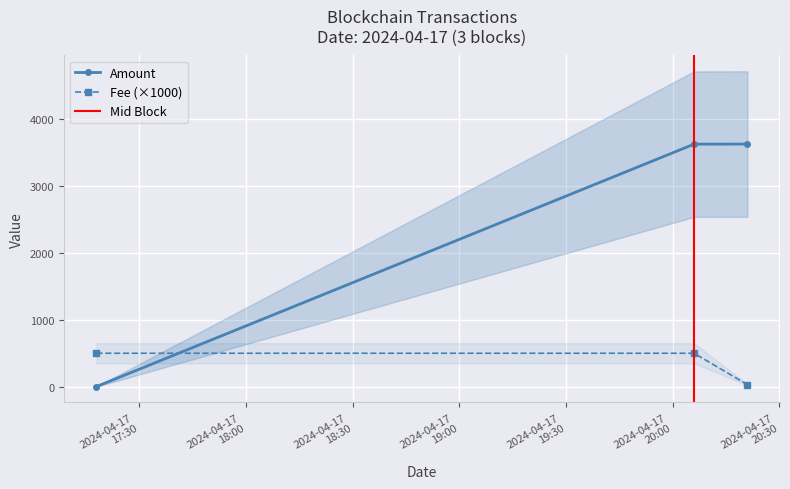

The Amount series shows 3622.1 at 2024-04-17 20:06:00. True or false?

True